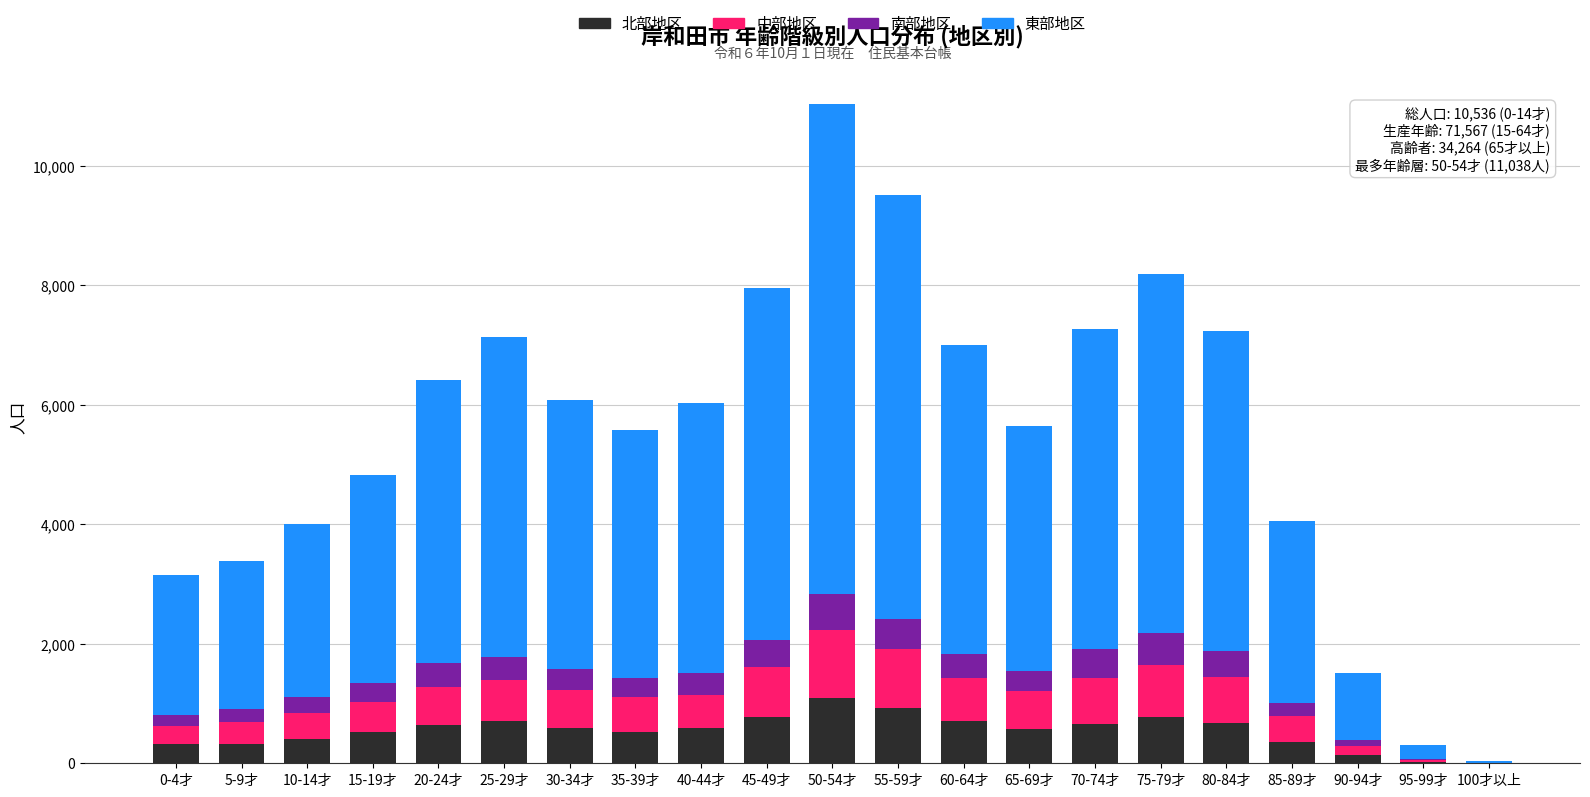

At which category is the sum across all series the highest?

50-54才